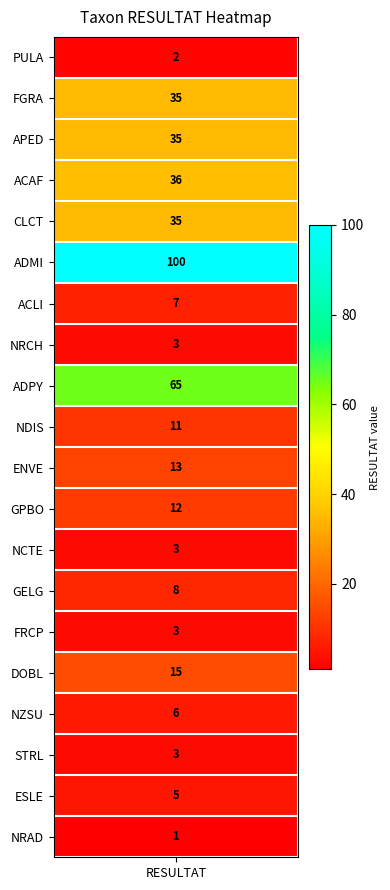

The chart shows a value of 15 at 15. True or false?

True